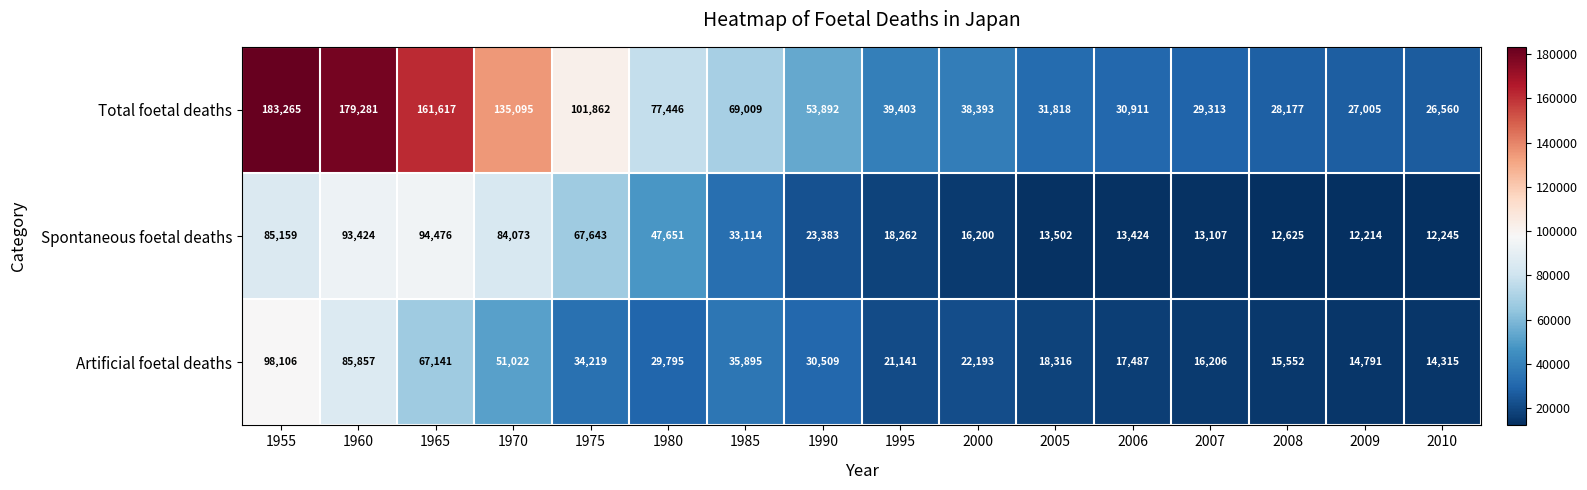

At which label is Spontaneous foetal deaths closest to 53345?

1980